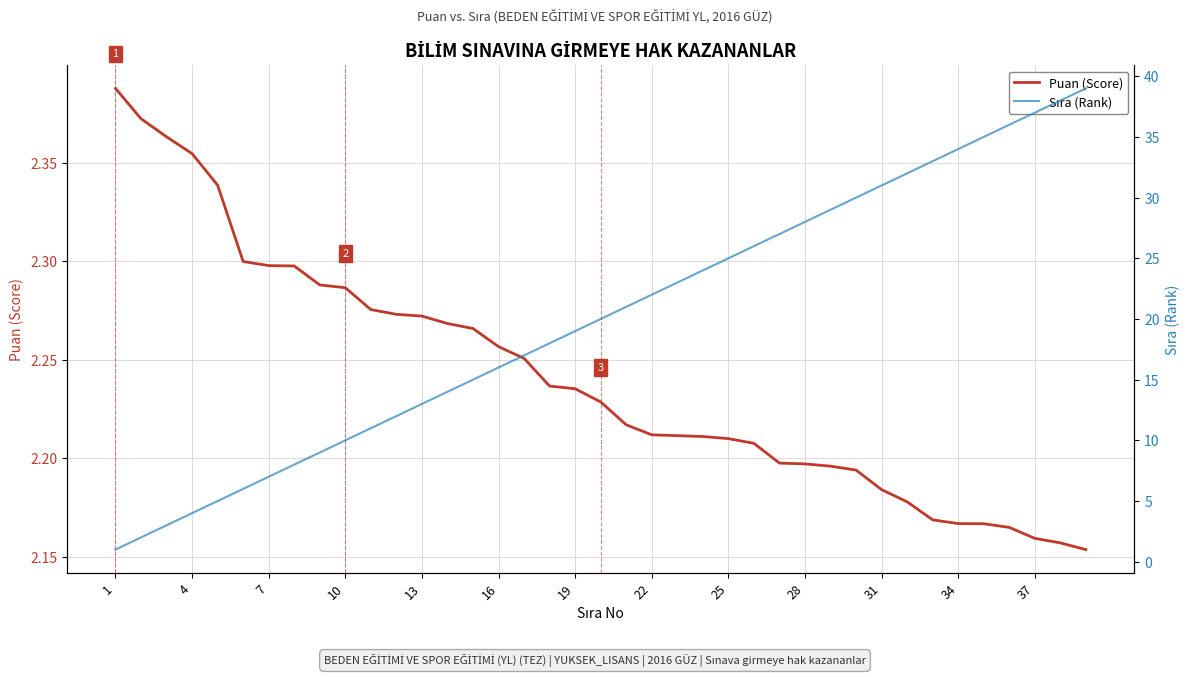

Which label corresponds to the smallest value in the chart?

1